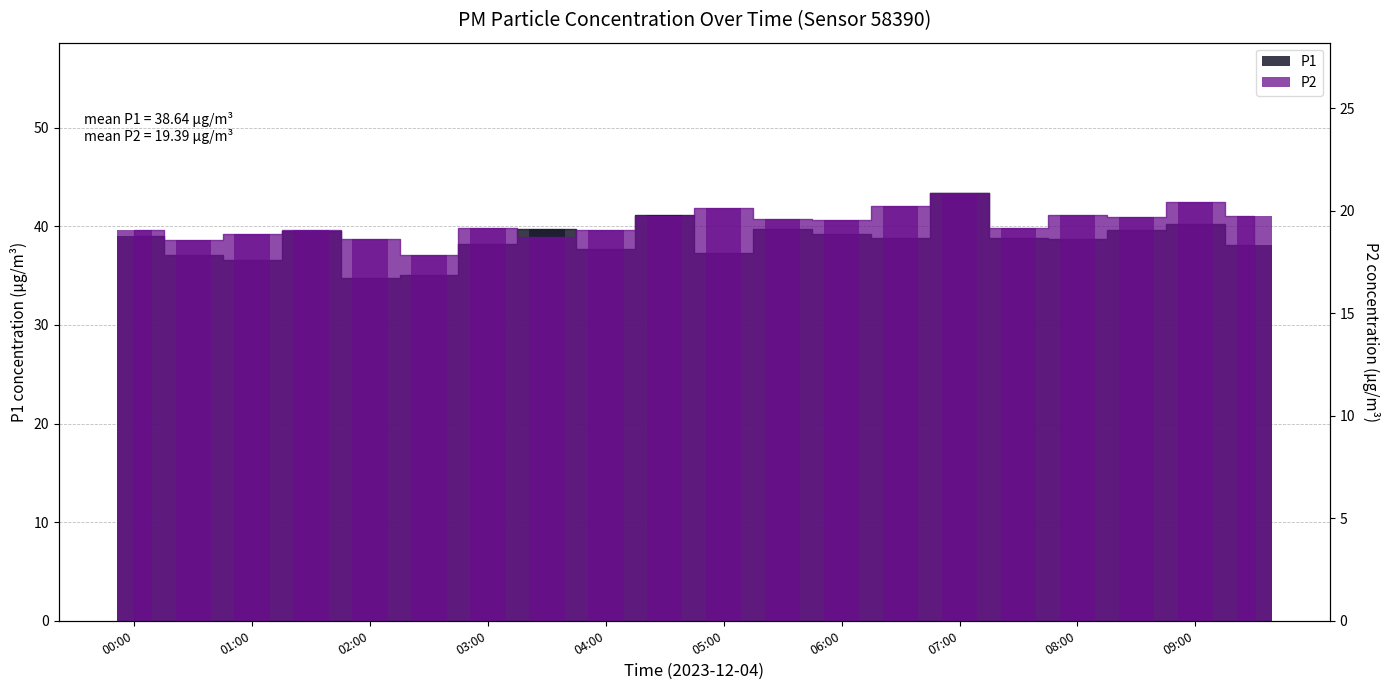

What is the sum of the P2 values at 02:00 and 00:30?

37.2